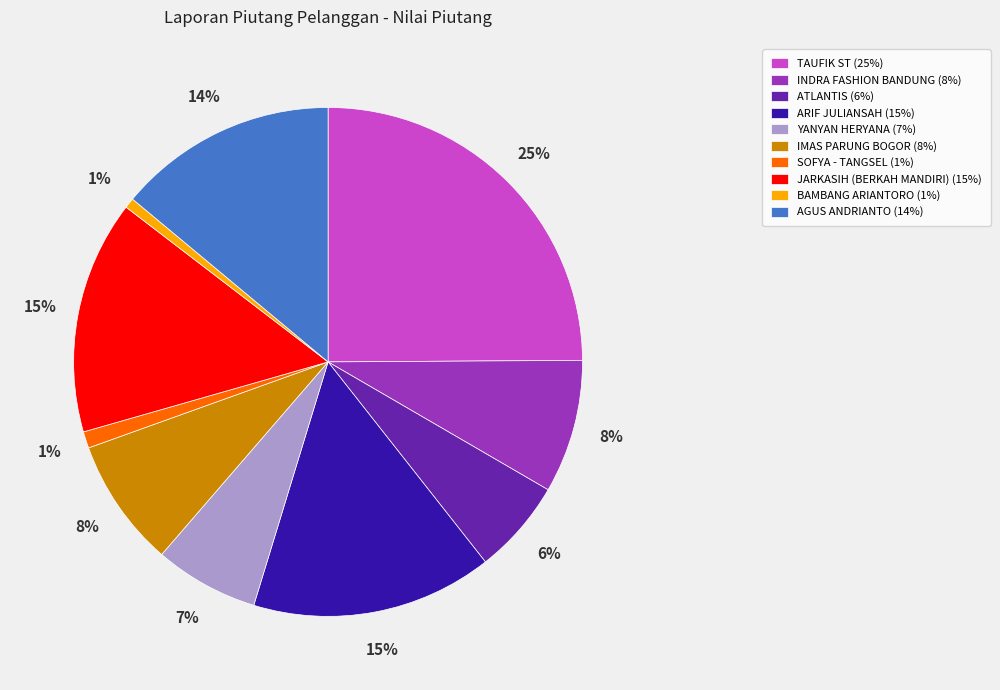

To the nearest percent, what is the combined percentage of AGUS ANDRIANTO (14%) and BAMBANG ARIANTORO (1%)?

15%